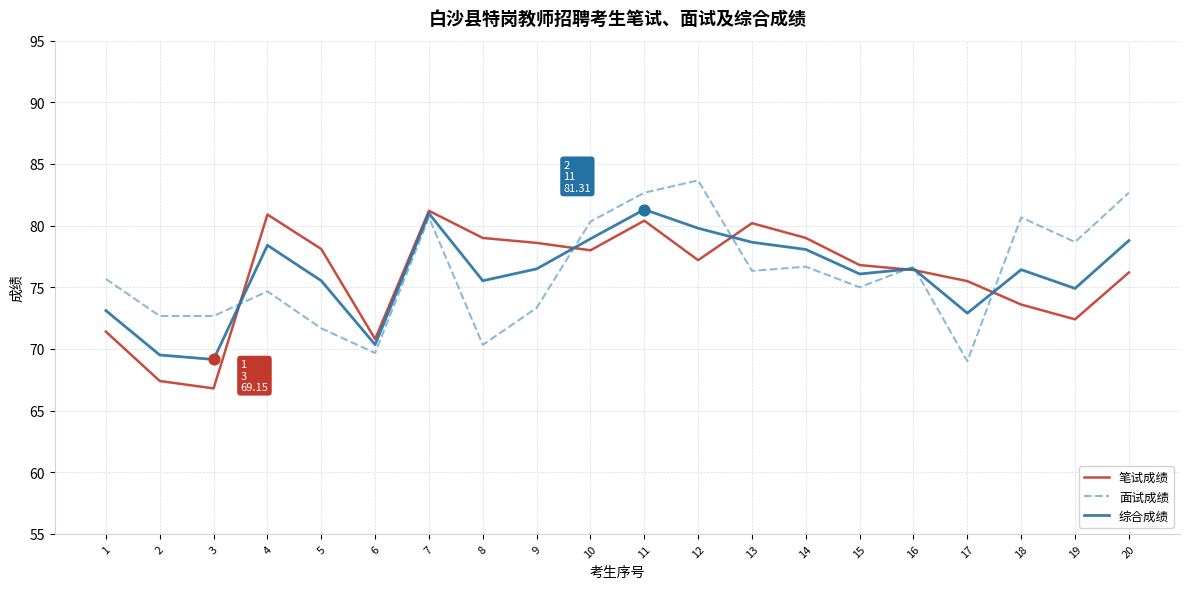

What is the difference between the highest and lowest values at 8?

8.7